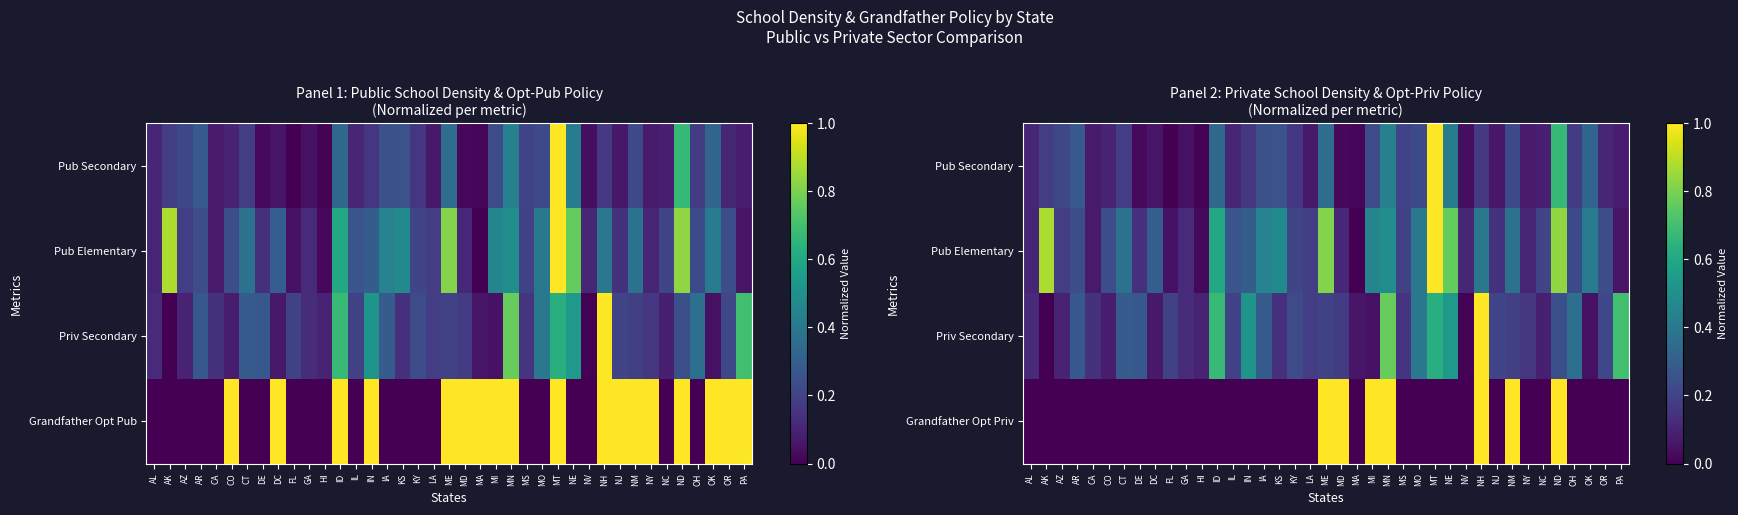

At which category is the sum across all series the highest?

ND